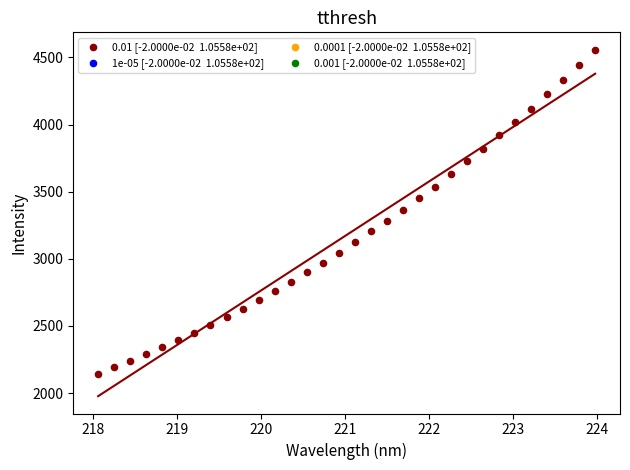

What is the range of X values (max minus min)?

5.9